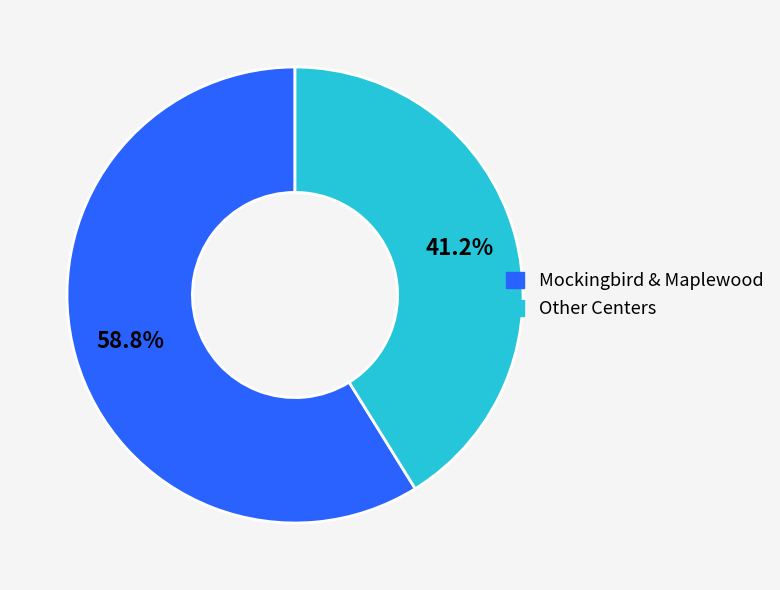

Count the number of slices in the pie.

2